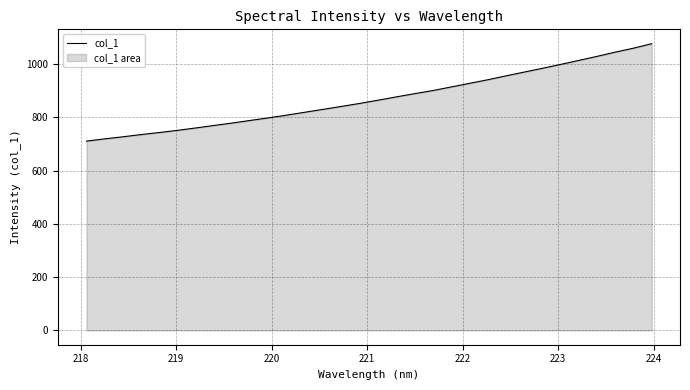

What is the difference between the maximum and minimum values?

365.9